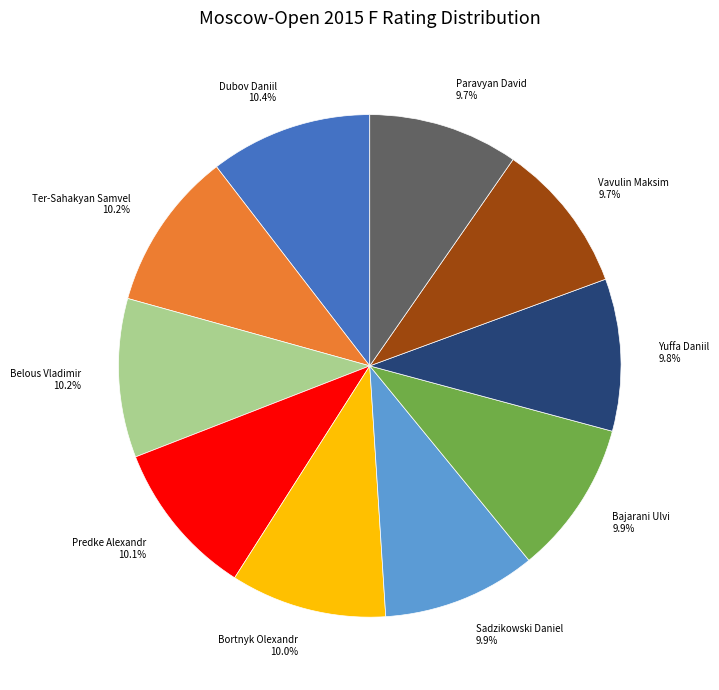

What percentage is the Dubov Daniil slice, to the nearest percent?

10%